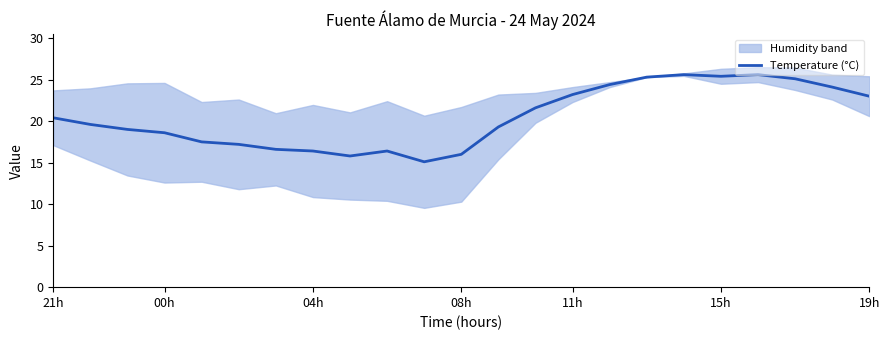

Reading left to right, transcribe all the data shown in this chart.

20.4	19.6	19.0	18.6	17.5	17.2	16.6	16.4	15.8	16.4	15.1	16.0	19.3	21.6	23.2	24.4	25.3	25.6	25.4	25.6	25.1	24.1	23.0